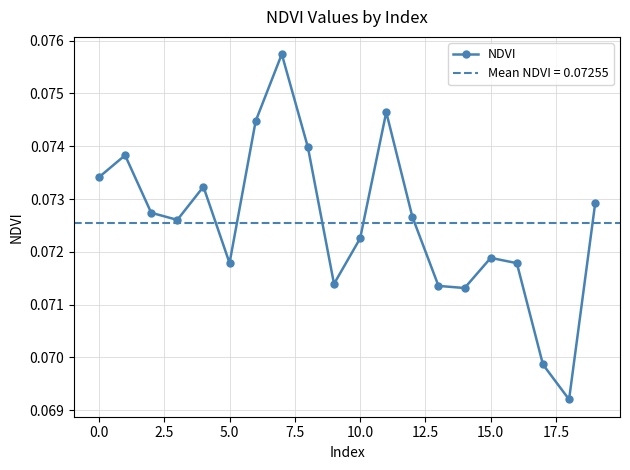

Where is the data nearest to the value 0?

18